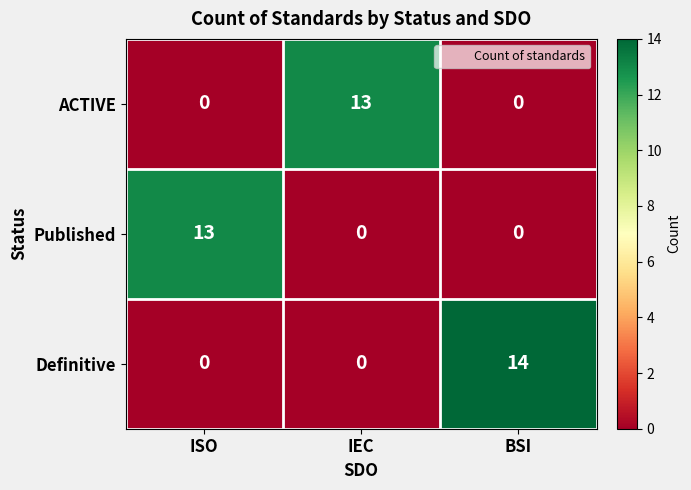

Read the Published value at ISO.

13